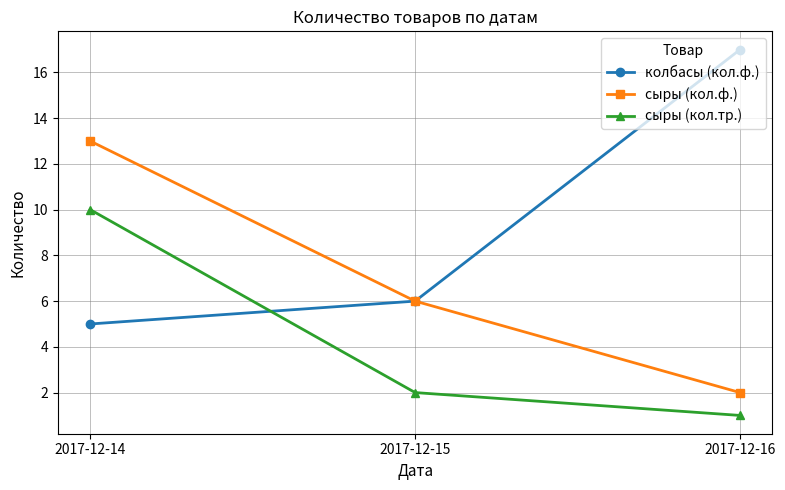

Reading left to right, extract all data points from this chart.

колбасы (кол.ф.): 5	6	17
сыры (кол.ф.): 13	6	2
сыры (кол.тр.): 10	2	1